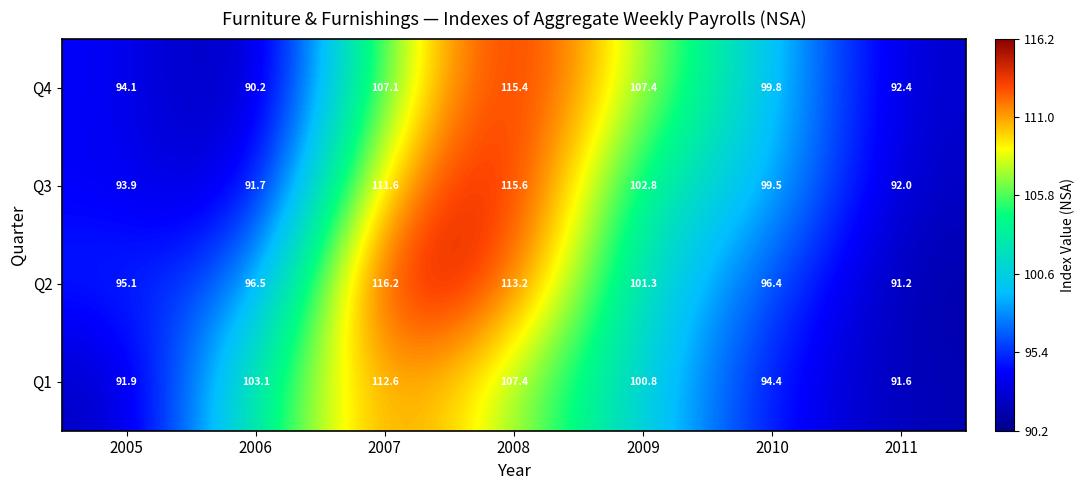

What is the total value across all series at 2011?

367.2